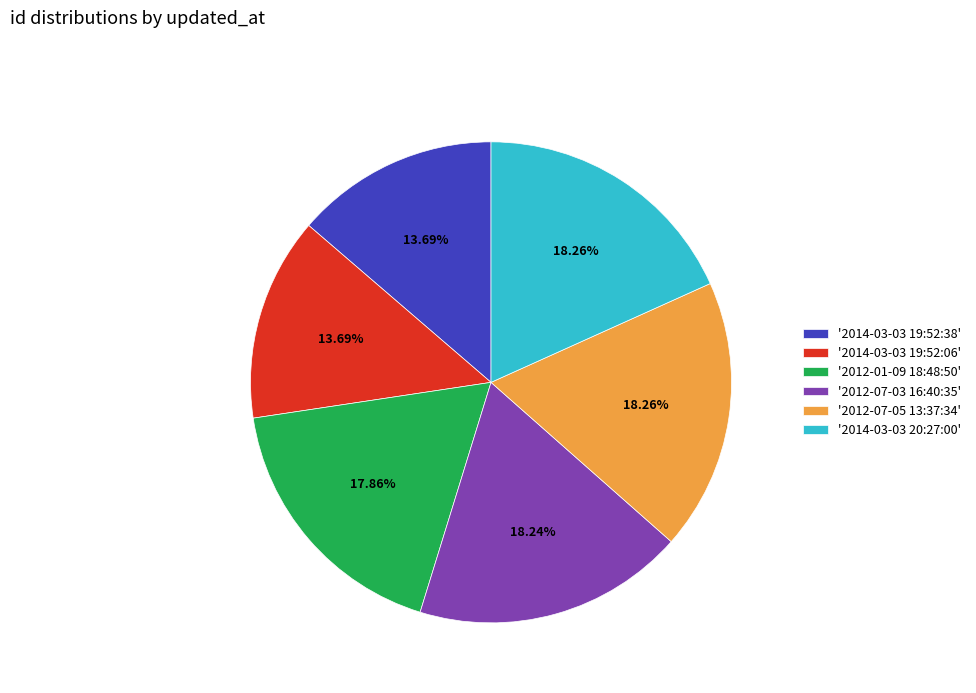

How many segments does this pie chart have?

6